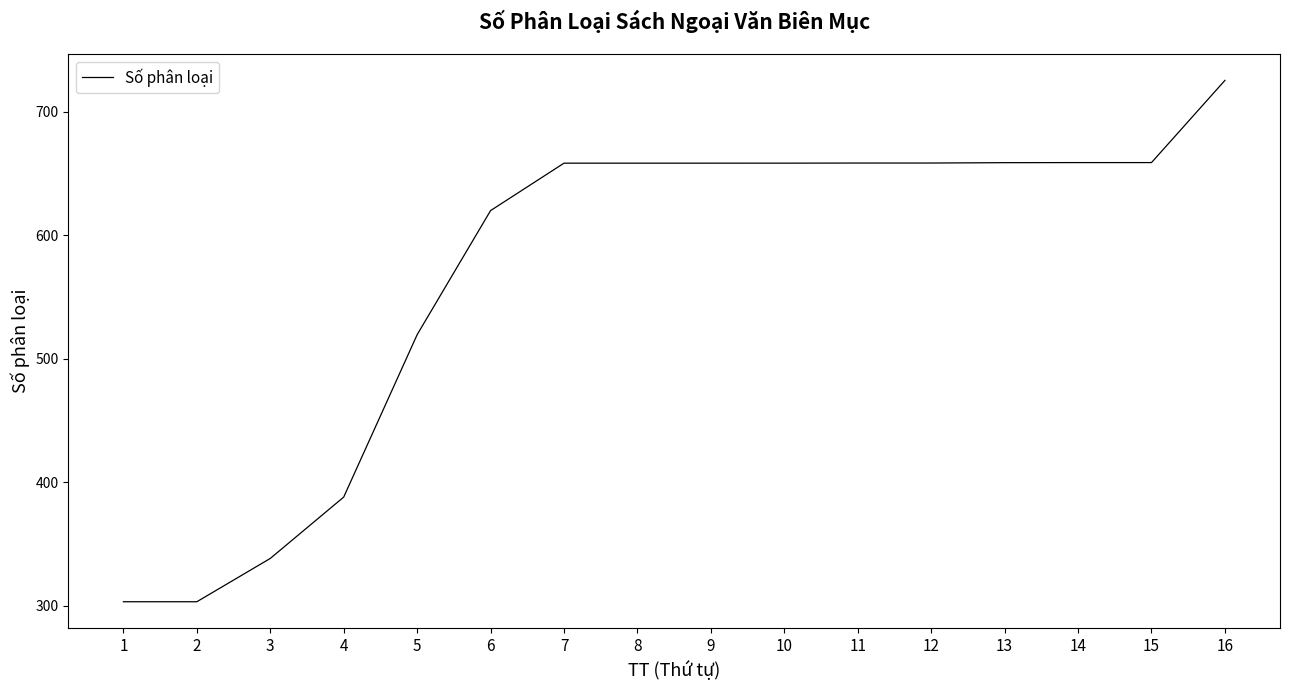

At which category does the chart reach its peak across all series?

16